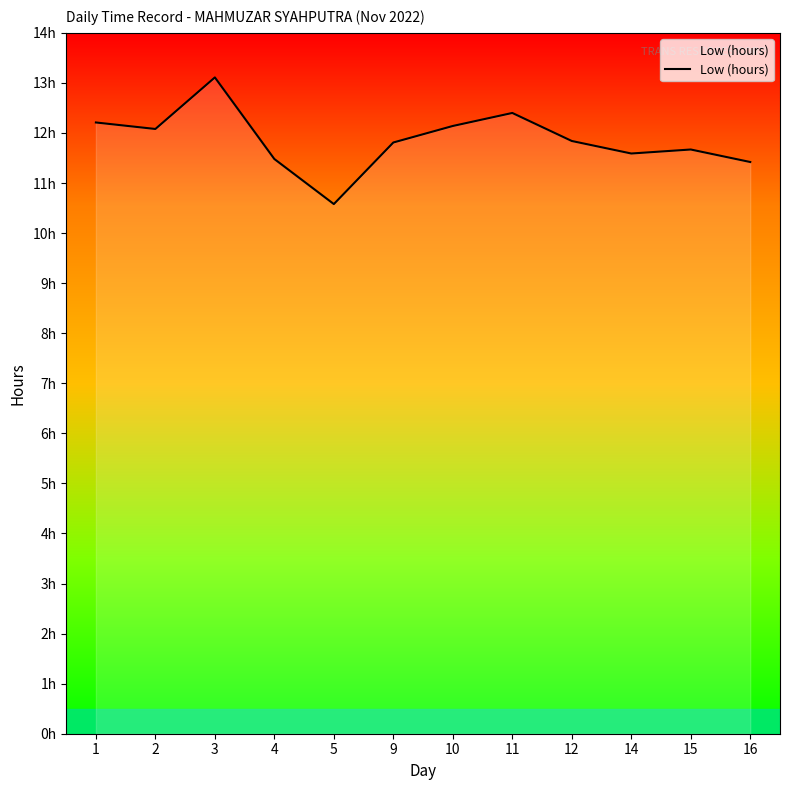

Reading left to right, extract all data points from this chart.

1=12.2	2=12.1	3=13.1	4=11.5	5=10.6	9=11.8	10=12.1	11=12.4	12=11.8	14=11.6	15=11.7	16=11.4